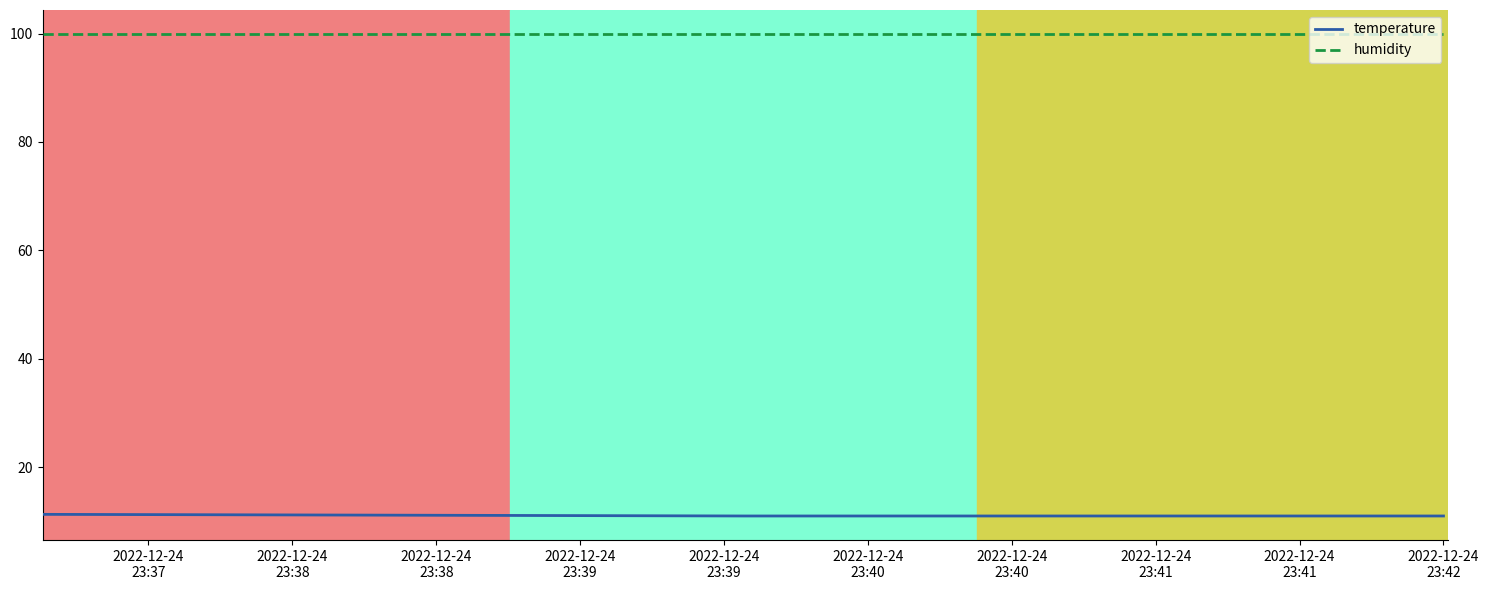

What is the average value of the humidity series?

99.9